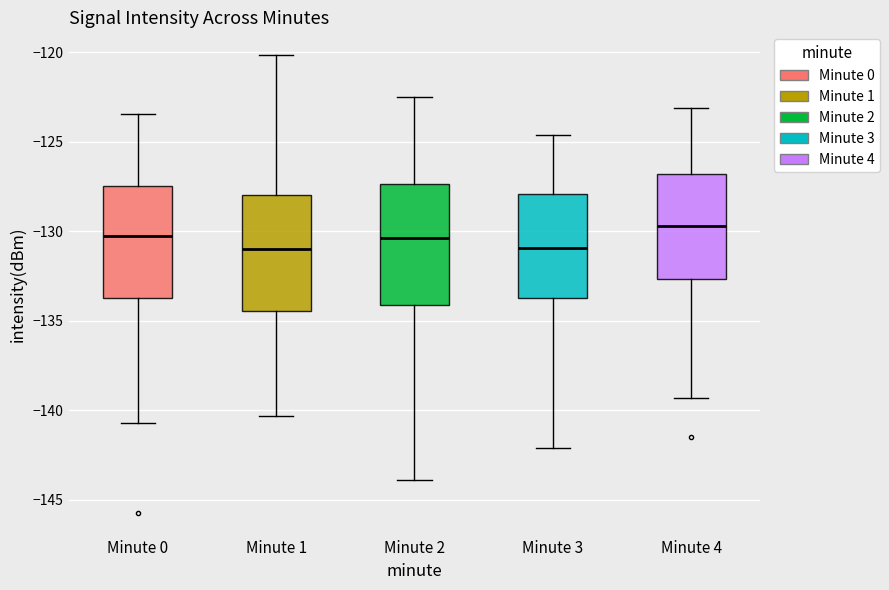

Which box has the highest median line?

Minute 4